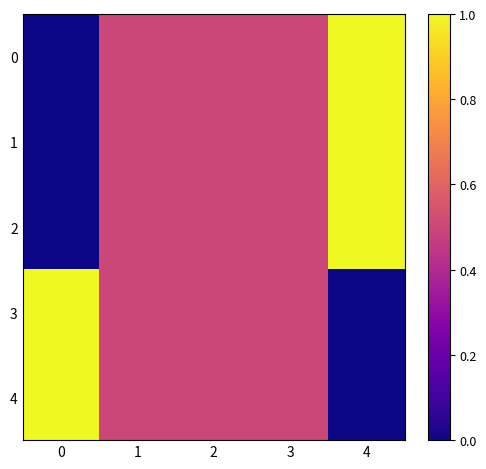

How many series are shown in this chart?

5